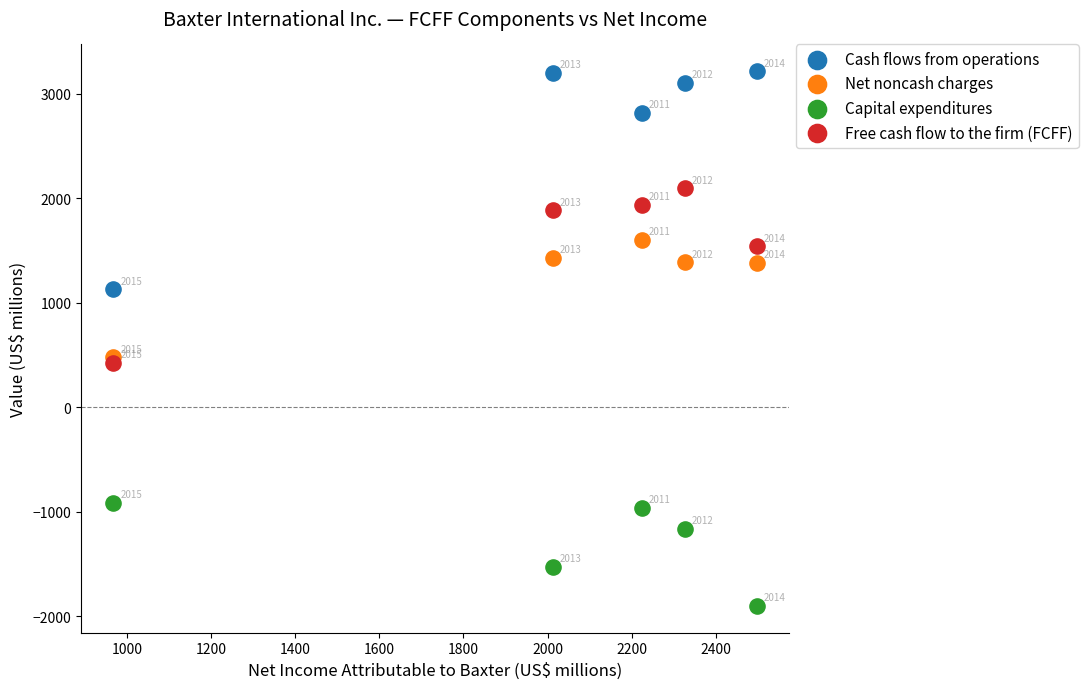

In the Net noncash charges series, what Y value is closest to 1039?

1382